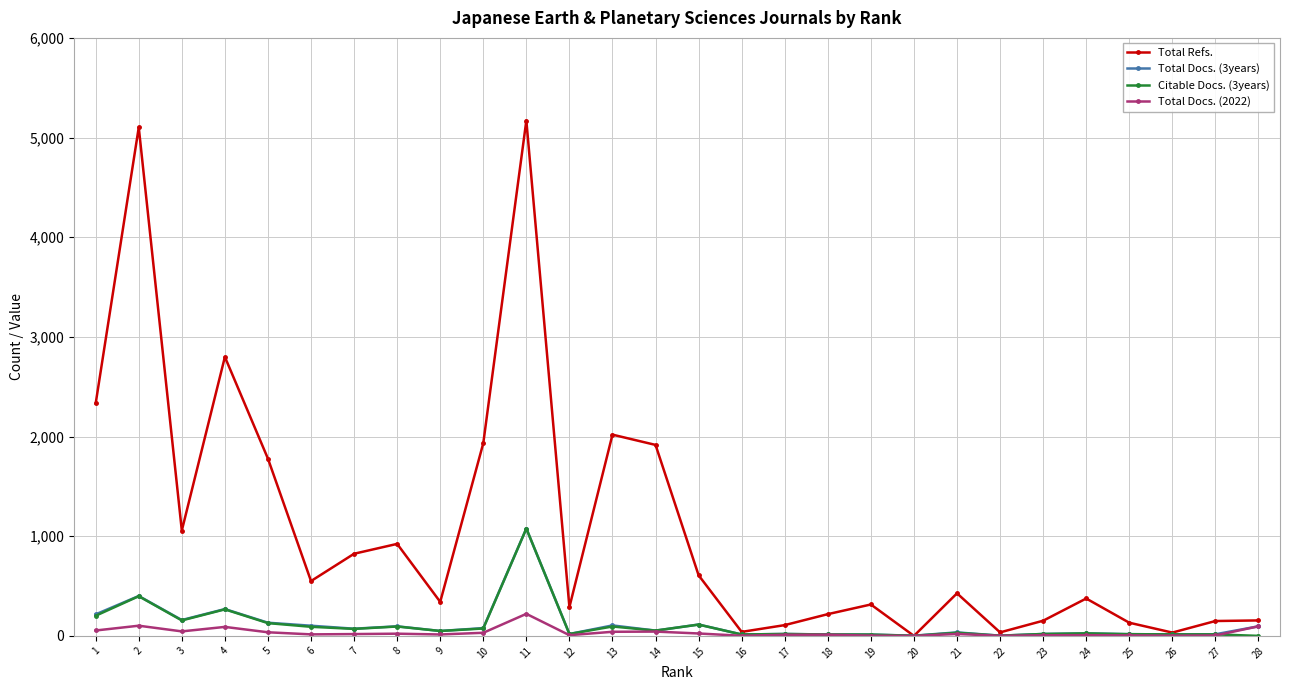

Which series ends up on top after the final intersection of Total Refs. and Citable Docs. (3years)?

Total Refs.